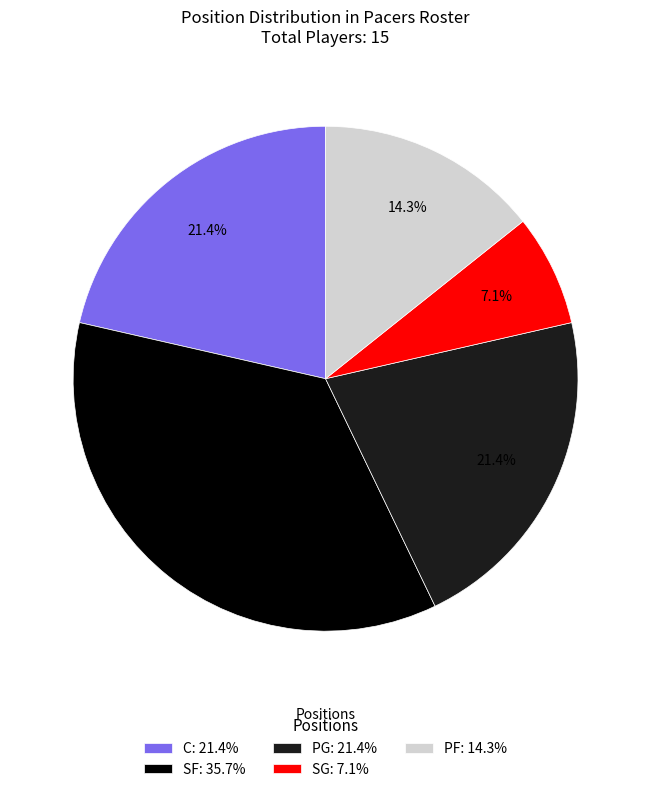

To the nearest percent, what portion does PG represent?

21%